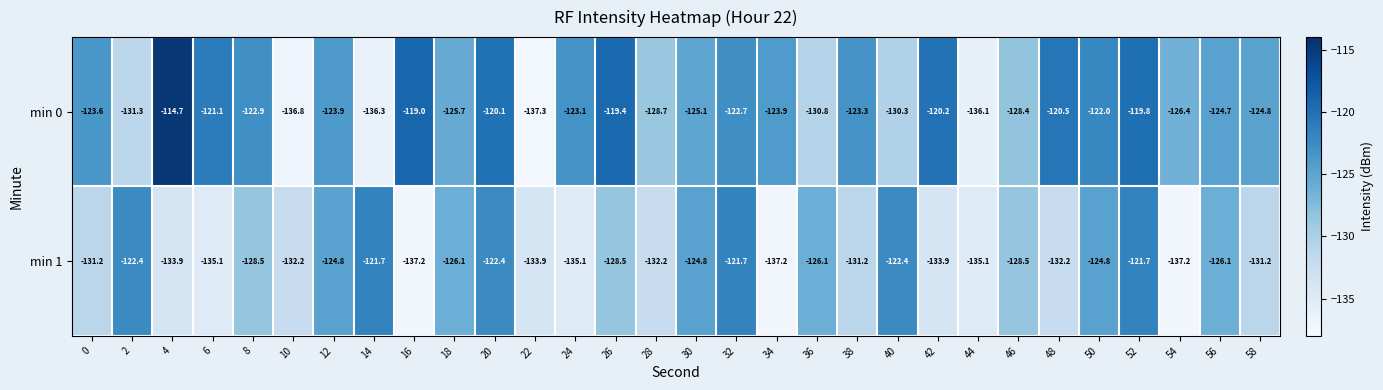

Which series has the largest total across all categories?

min 0